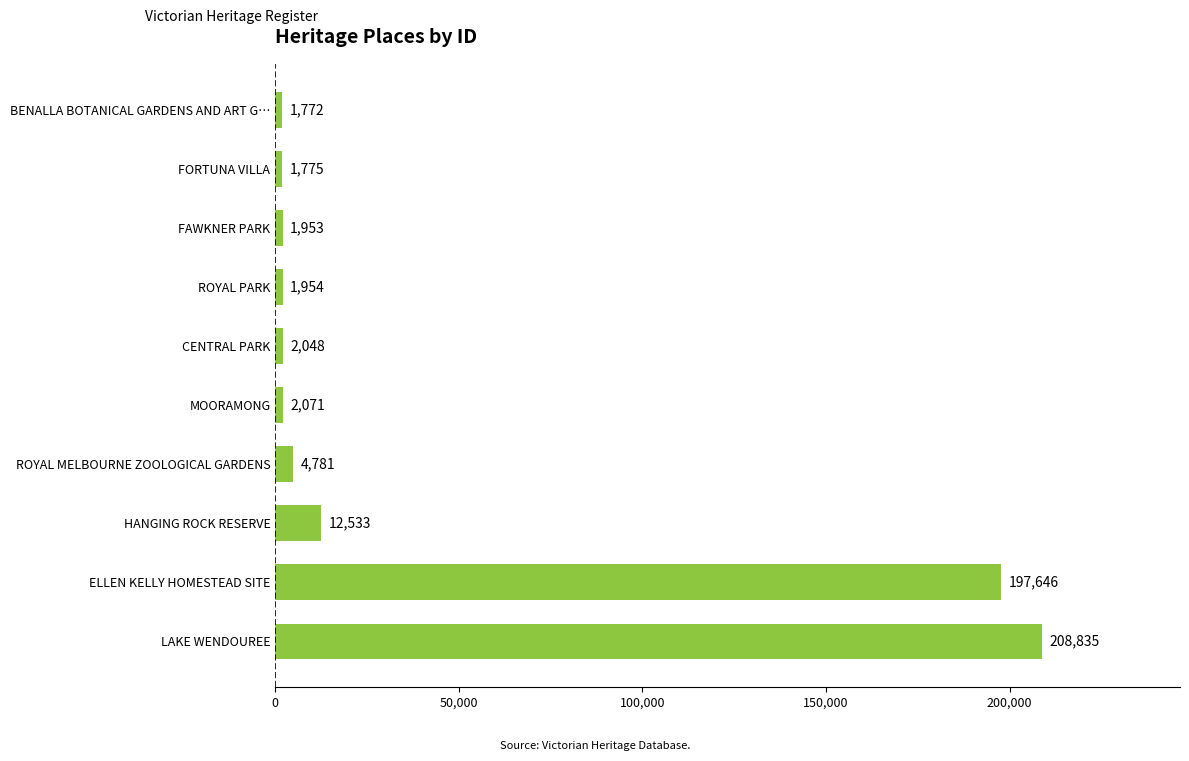

At which label is the value closest to 105303?

ELLEN KELLY HOMESTEAD SITE